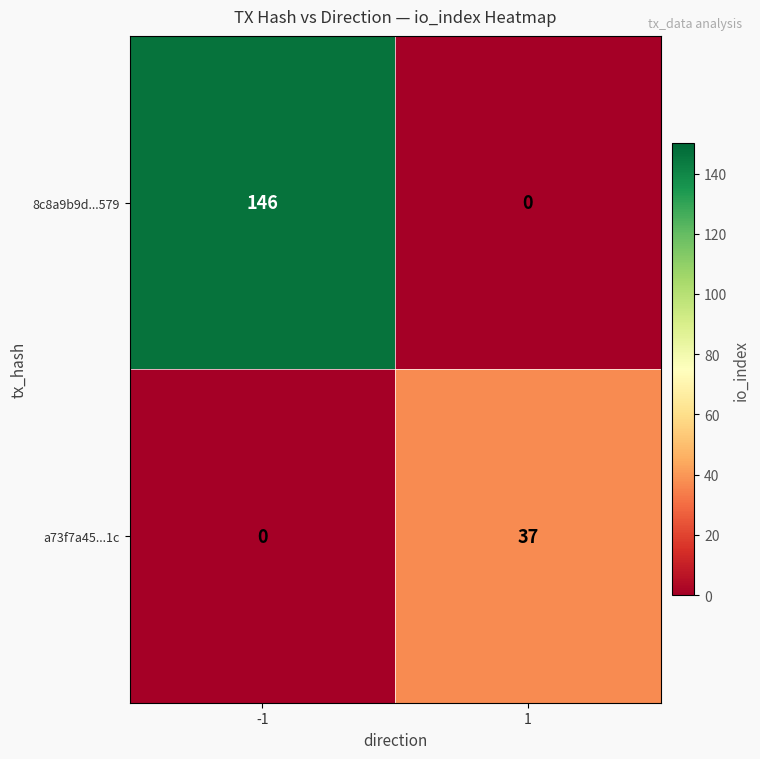

Rank the categories by a73f7a45...1c value from highest to lowest.

1, -1